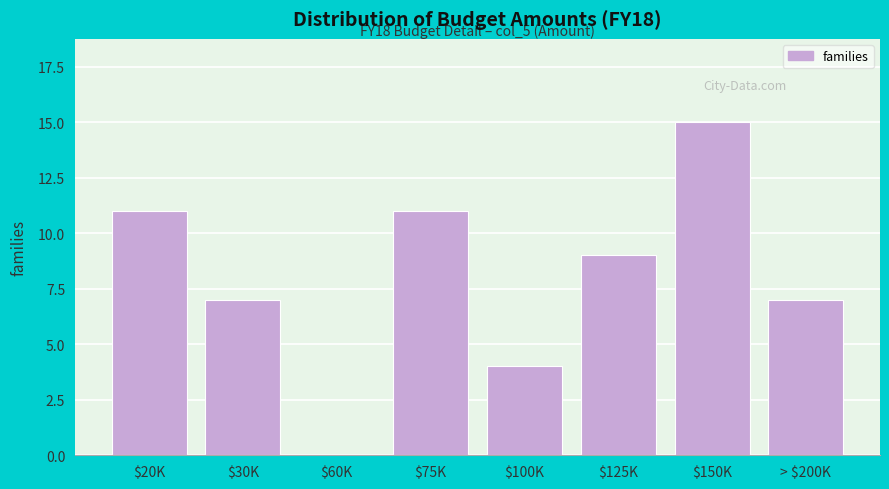

Read the value at $20K, to the nearest 5.

10